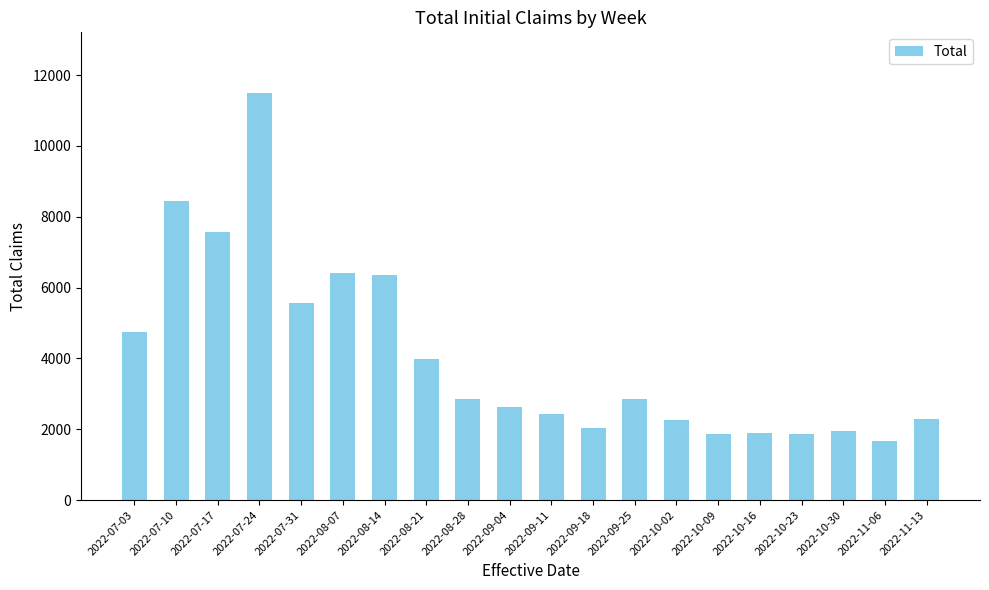

What is the average value?

4059